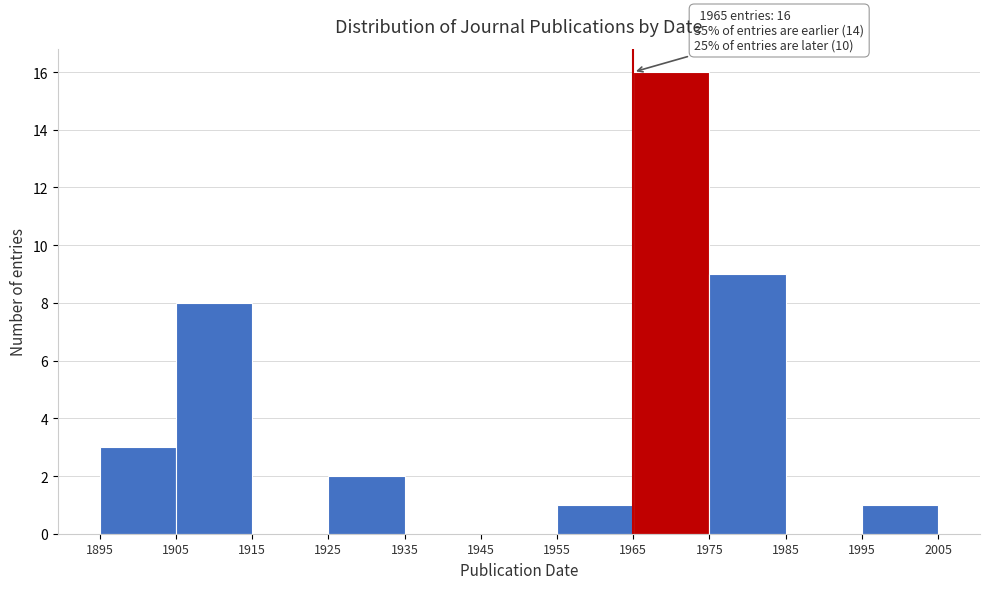

Over which range of the x-axis is the bar tallest?

1965 to 1975